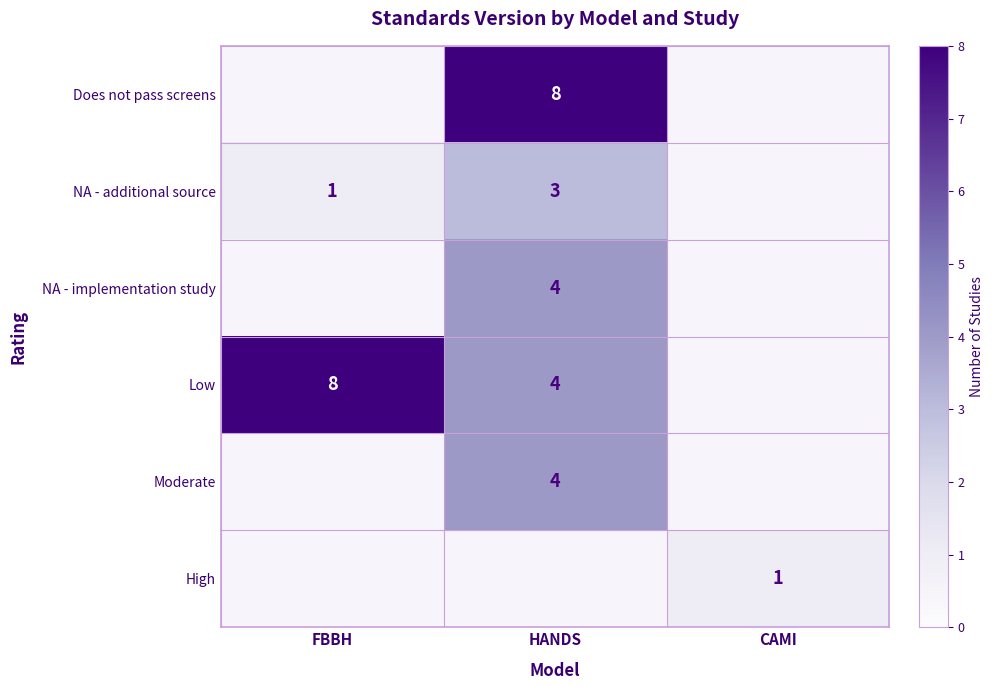

Which label corresponds to the largest value in the chart?

HANDS